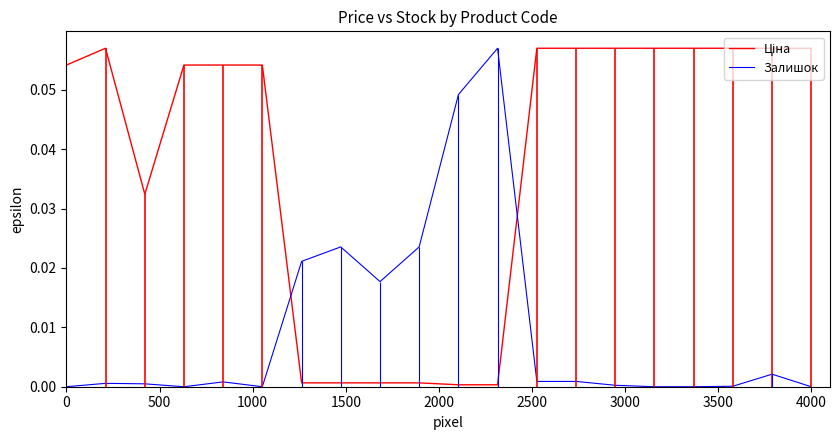

At 2500, list the series in order from smallest to largest.

Залишок, Ціна